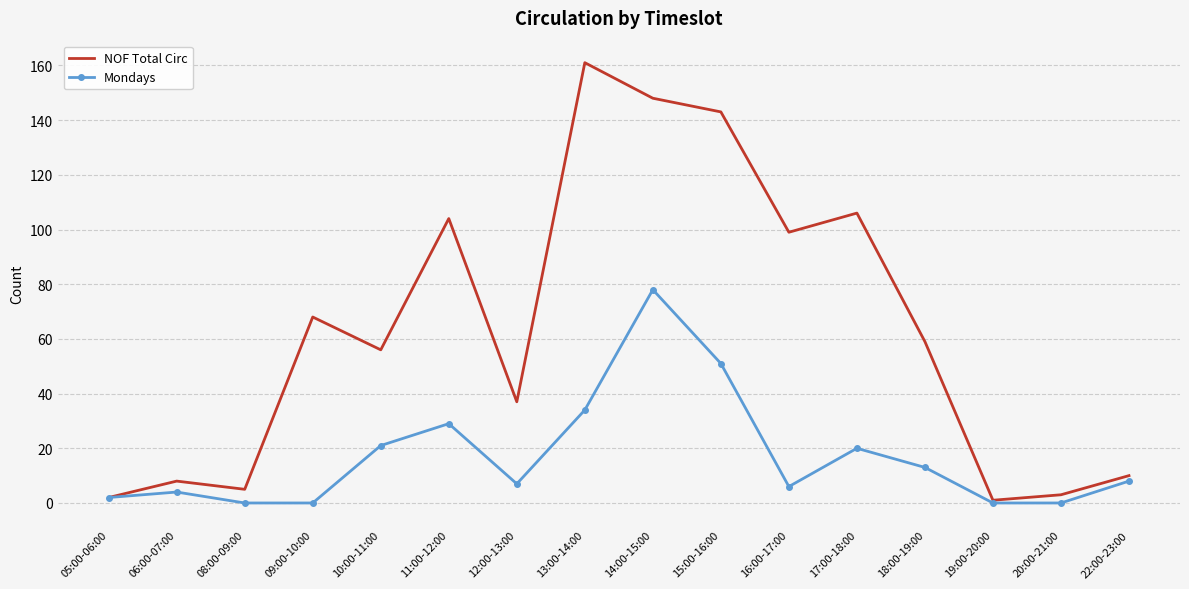

Read the Mondays value at 11:00-12:00, to the nearest 5.

30